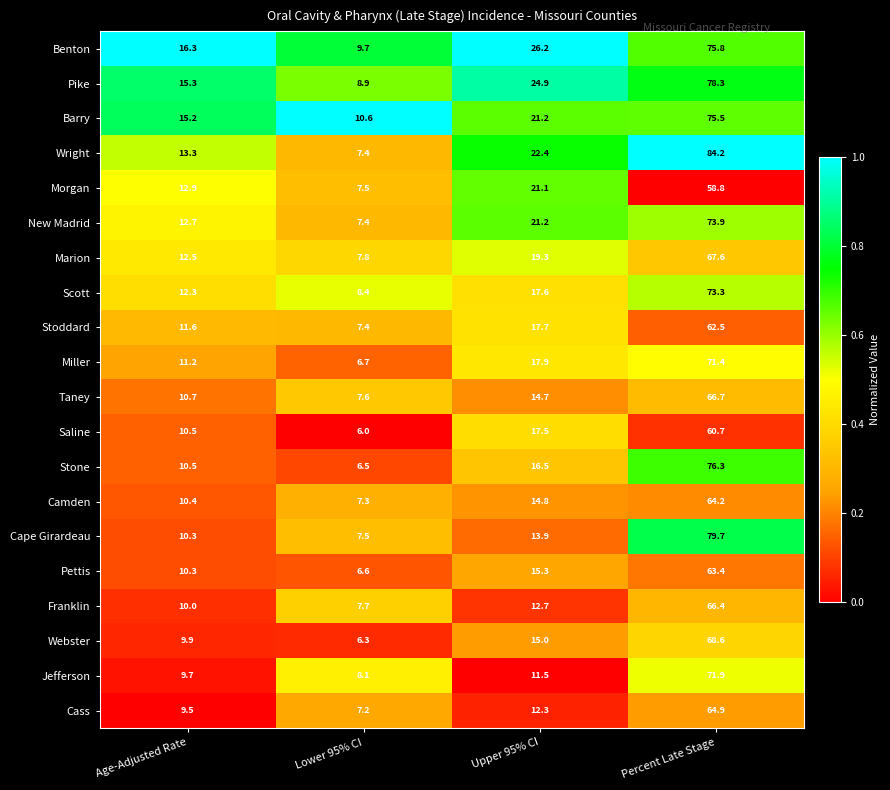

What is the difference between the maximum and minimum values in the Webster series?

62.3